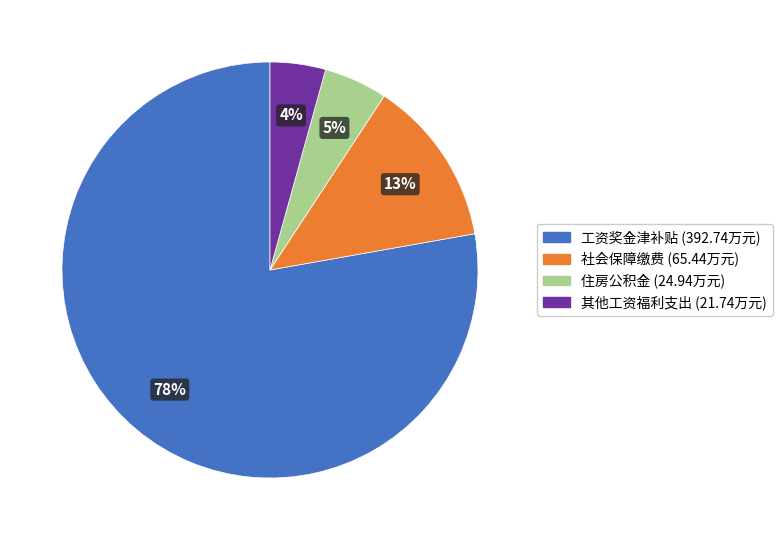

To the nearest percent, what is the average slice percentage?

25%